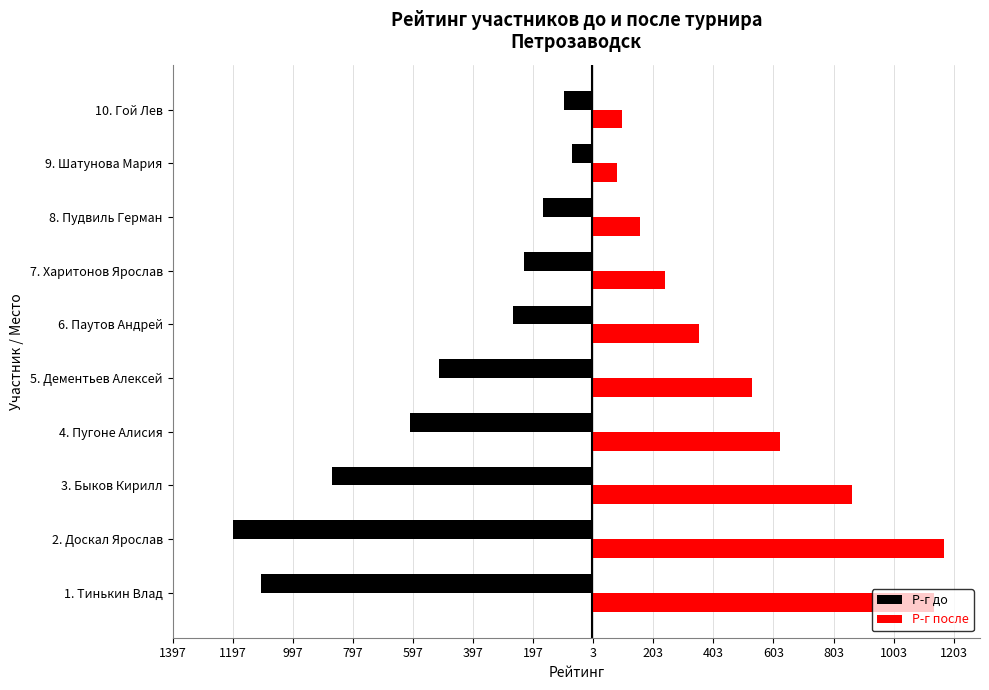

Which series has the widest spread of values?

Р-г до